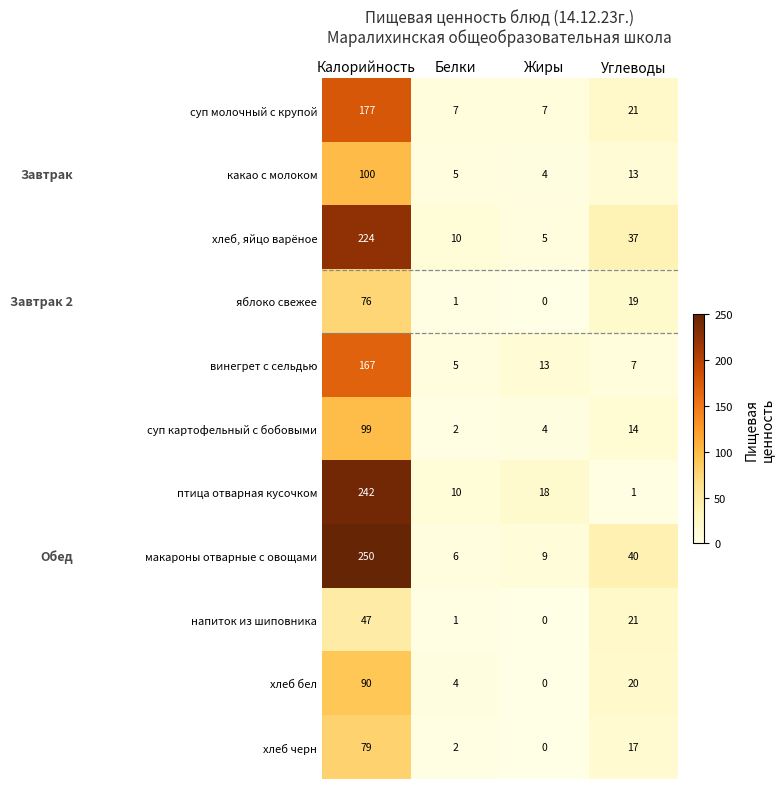

What is the sum of the хлеб бел values at Жиры and Калорийность?

90